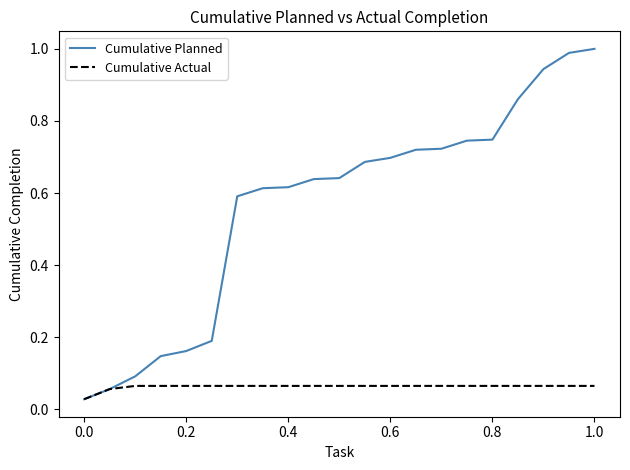

List the series in order of their peak value, lowest first.

Cumulative Actual, Cumulative Planned